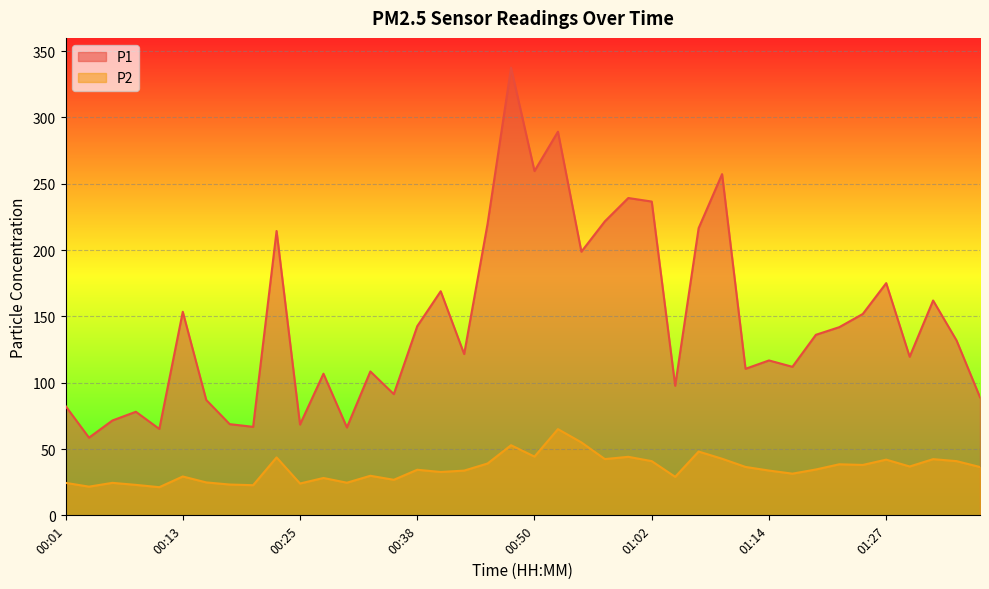

What is the difference between the highest and lowest values at 00:50?

215.3